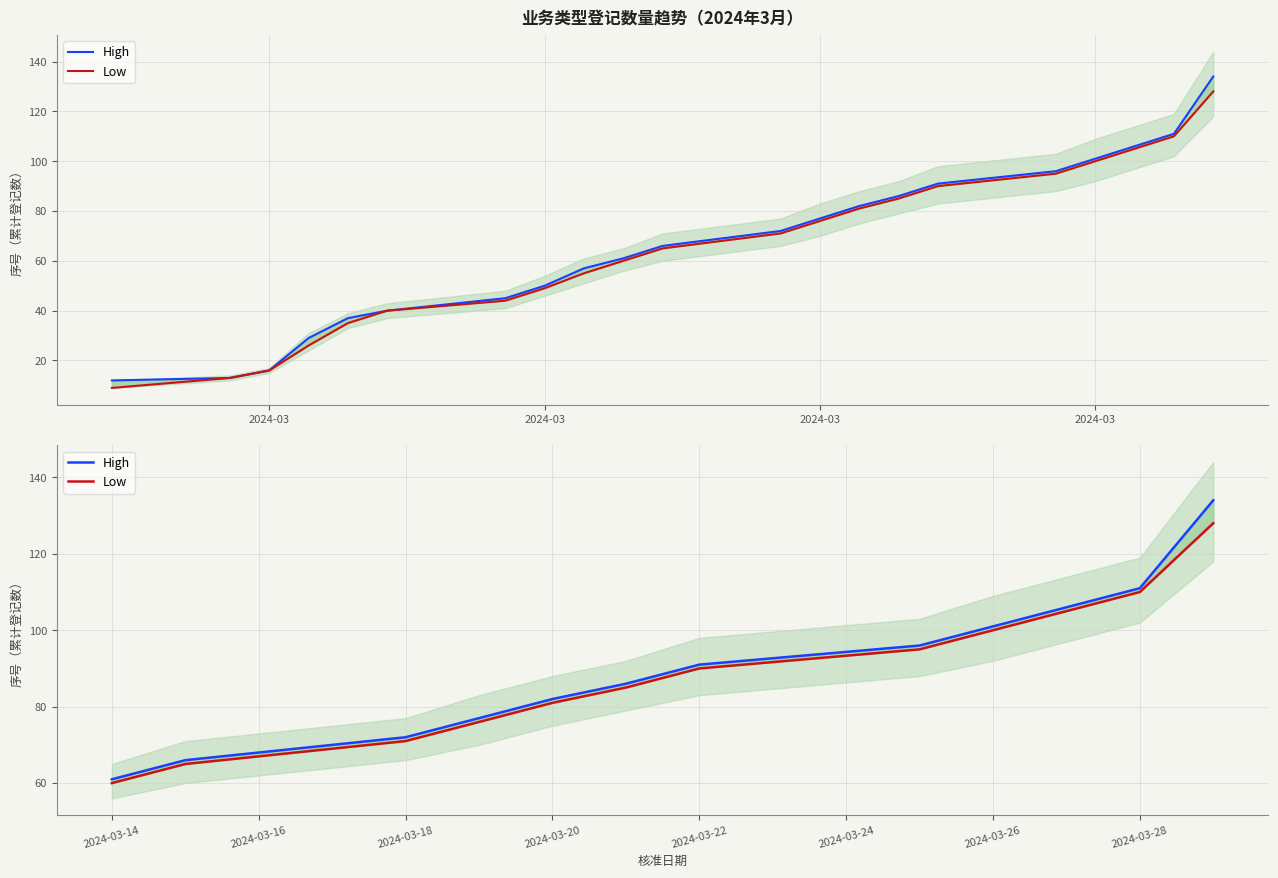

Which category has the lowest value in the Low series?

2024-03-14